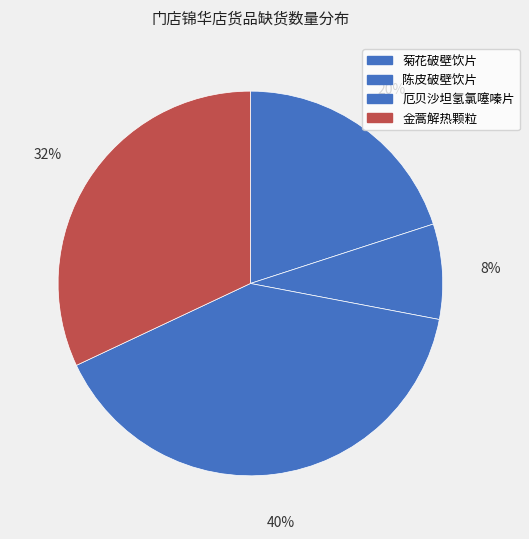

Rank the categories by value from highest to lowest.

厄贝沙坦氢氯噻嗪片, 金蒿解热颗粒, 菊花破壁饮片, 陈皮破壁饮片